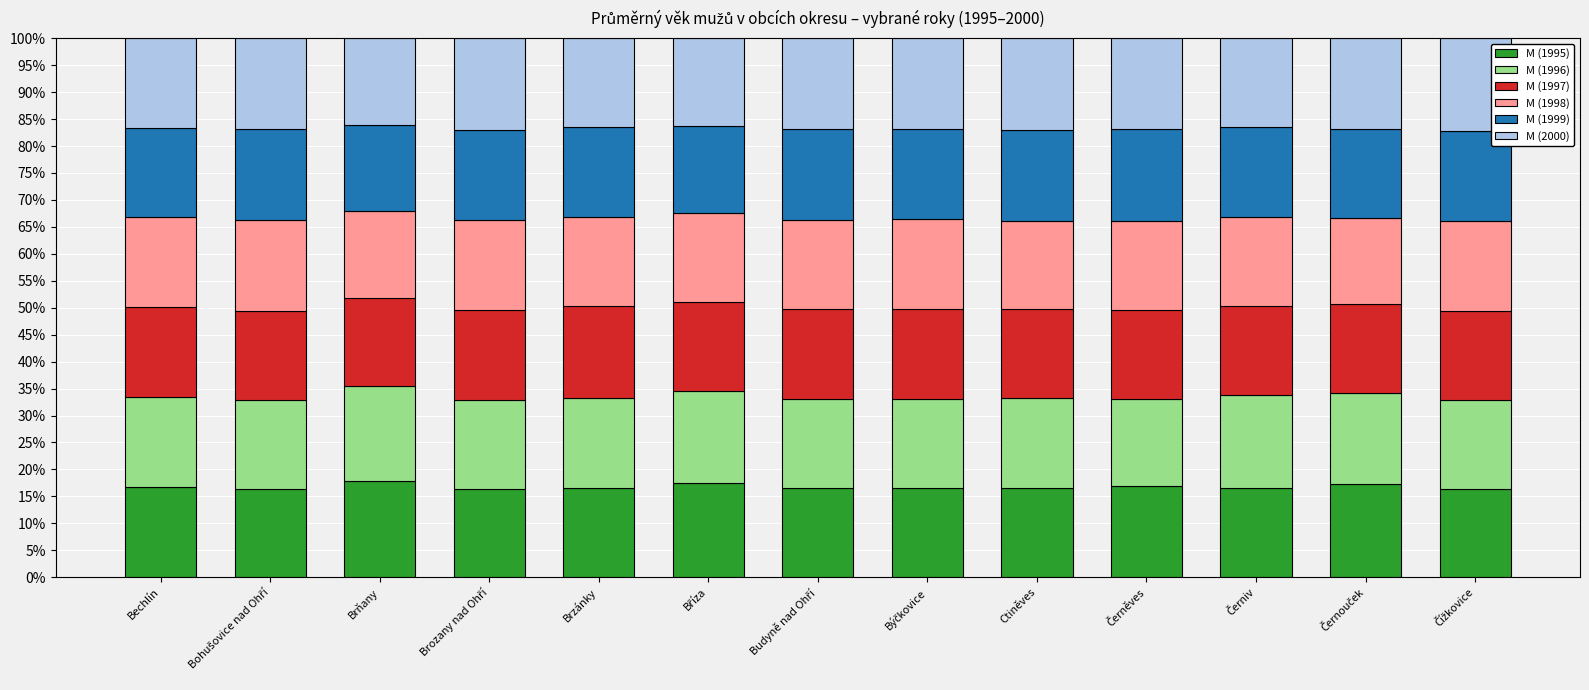

What is the minimum value for M (1995)?

16.4